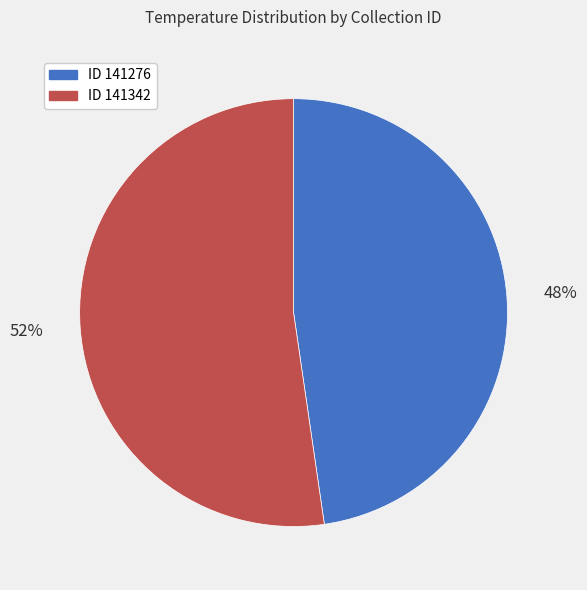

Is there a majority slice in this chart?

Yes